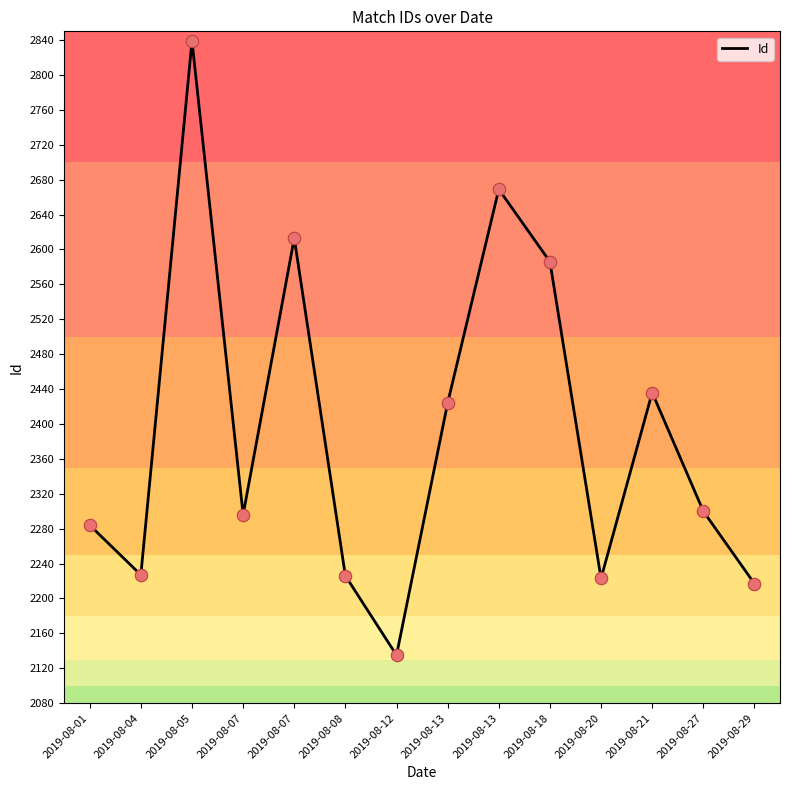

What is the change in value from 2019-08-07 to 2019-08-07?

+317